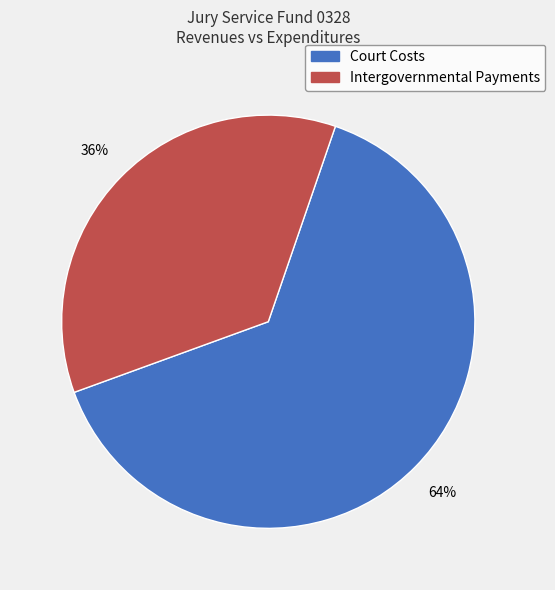

Is the sum of Intergovernmental Payments and Court Costs greater than half?

Yes